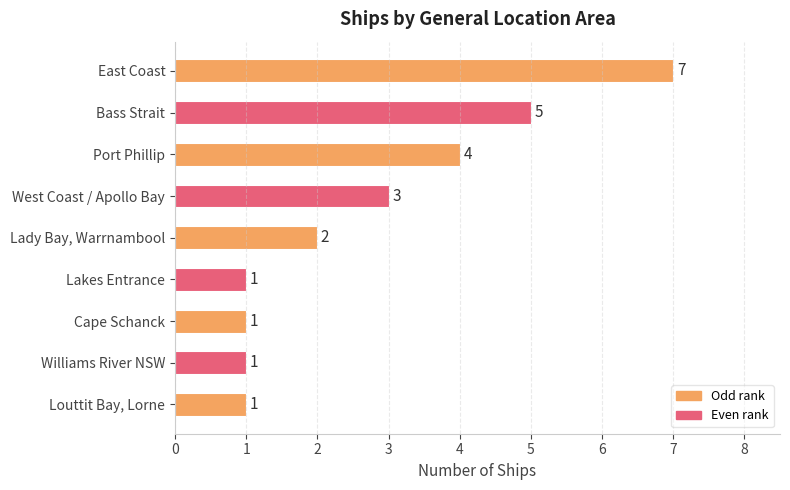

Reading bottom to top, what are all the values shown in this chart?

Louttit Bay, Lorne=1	Williams River NSW=1	Cape Schanck=1	Lakes Entrance=1	Lady Bay, Warrnambool=2	West Coast / Apollo Bay=3	Port Phillip=4	Bass Strait=5	East Coast=7